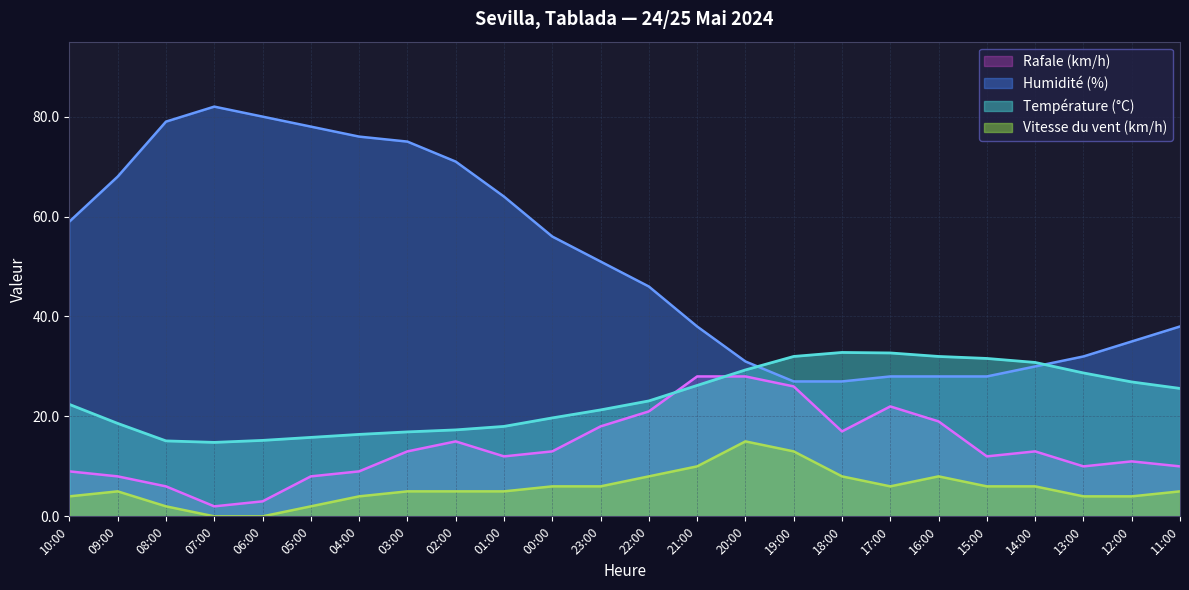

True or false: Humidité (%) and Température (°C) cross at least once.

True